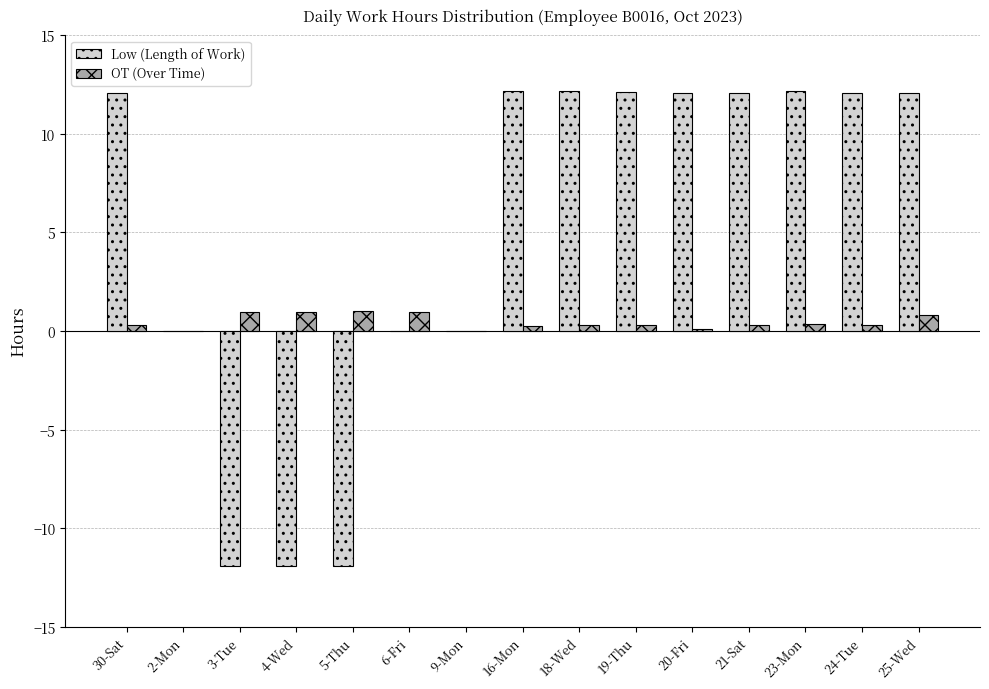

True or false: OT (Over Time) has a value of 0.0 at 2-Mon.

True